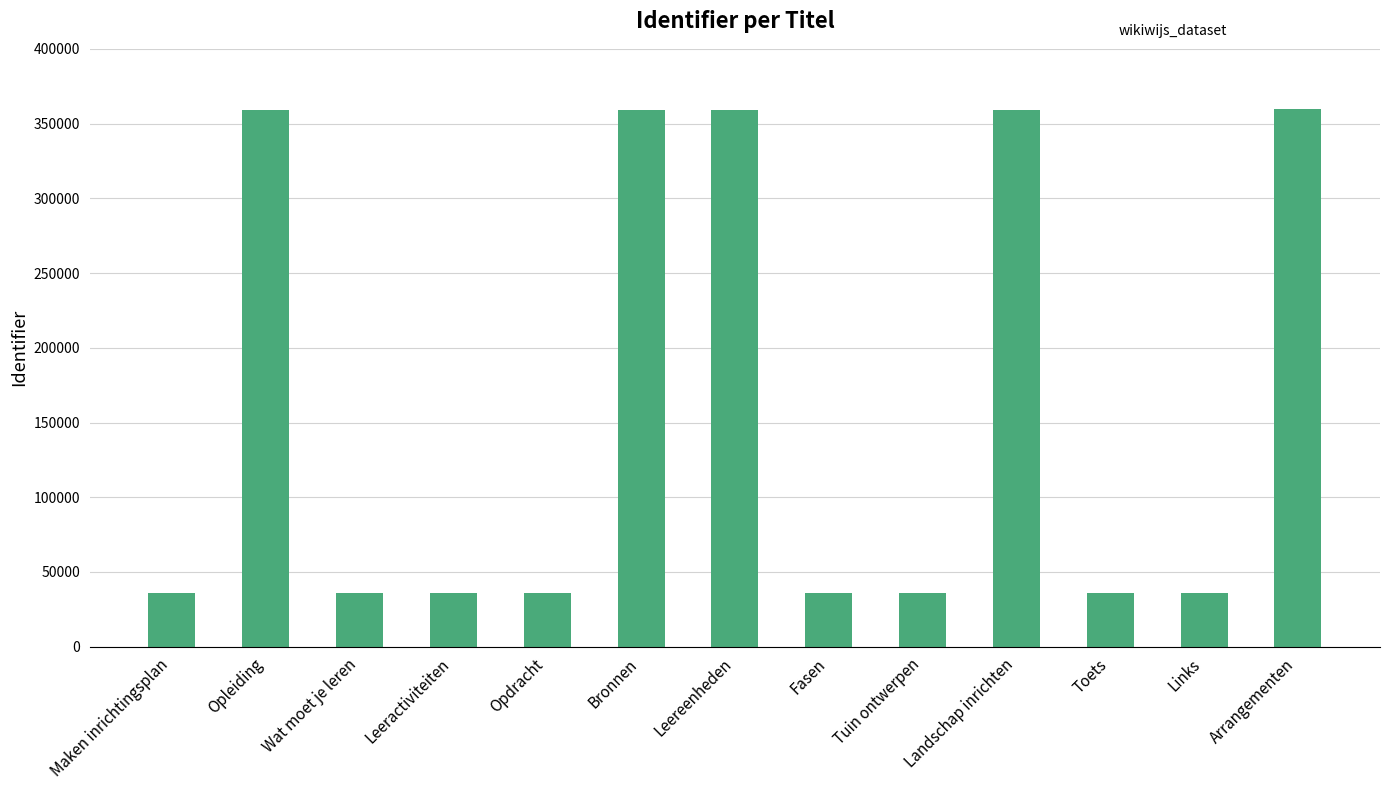

The chart shows a value of 358853 at Landschap inrichten. True or false?

True